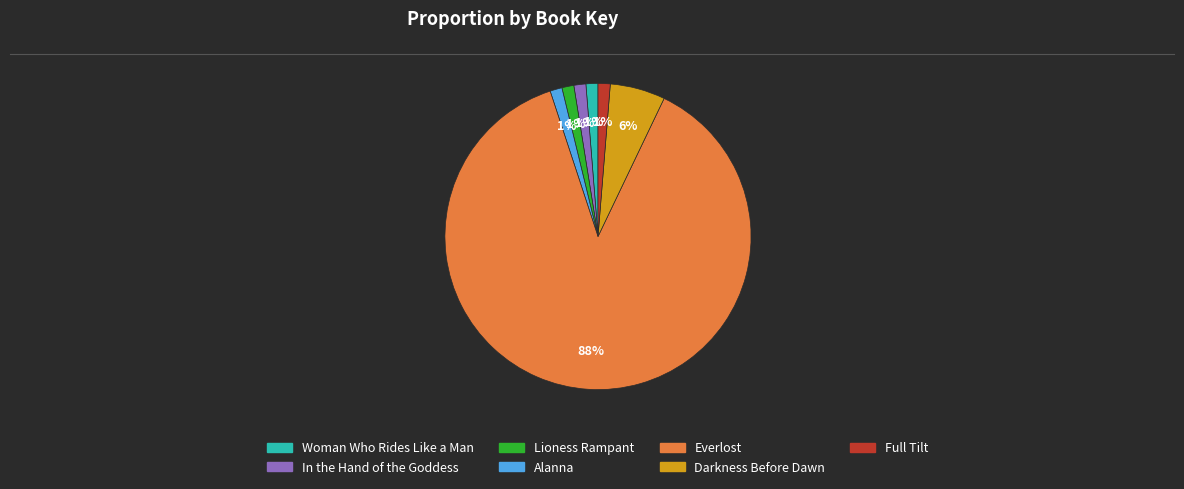

Do Woman Who Rides Like a Man and Full Tilt together represent more than half of the pie?

No